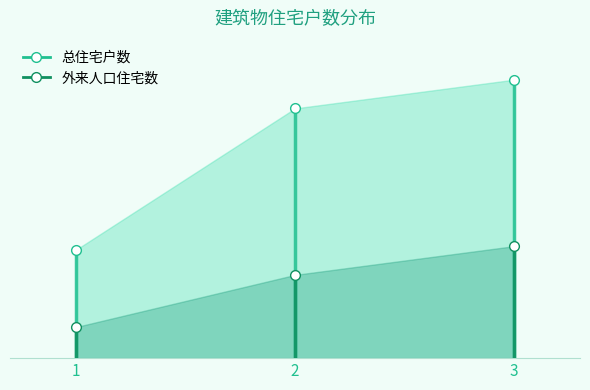

How many series are shown in this chart?

2